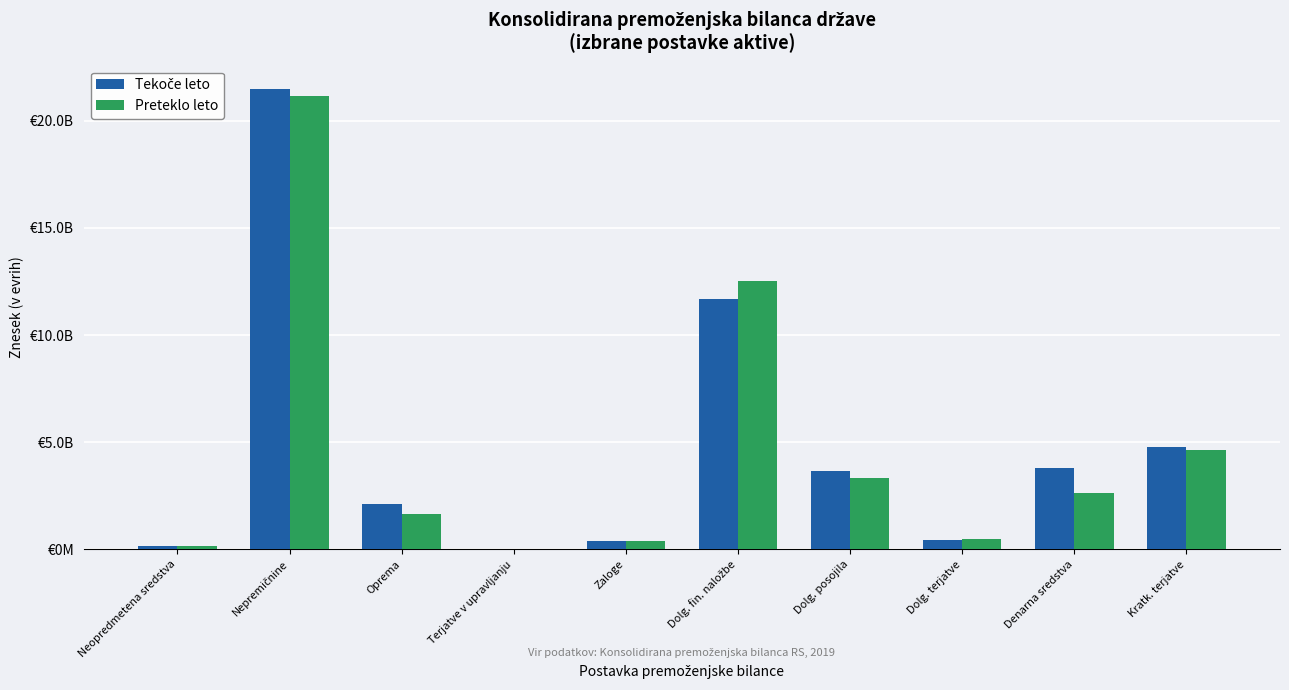

Are the bars horizontal?

No